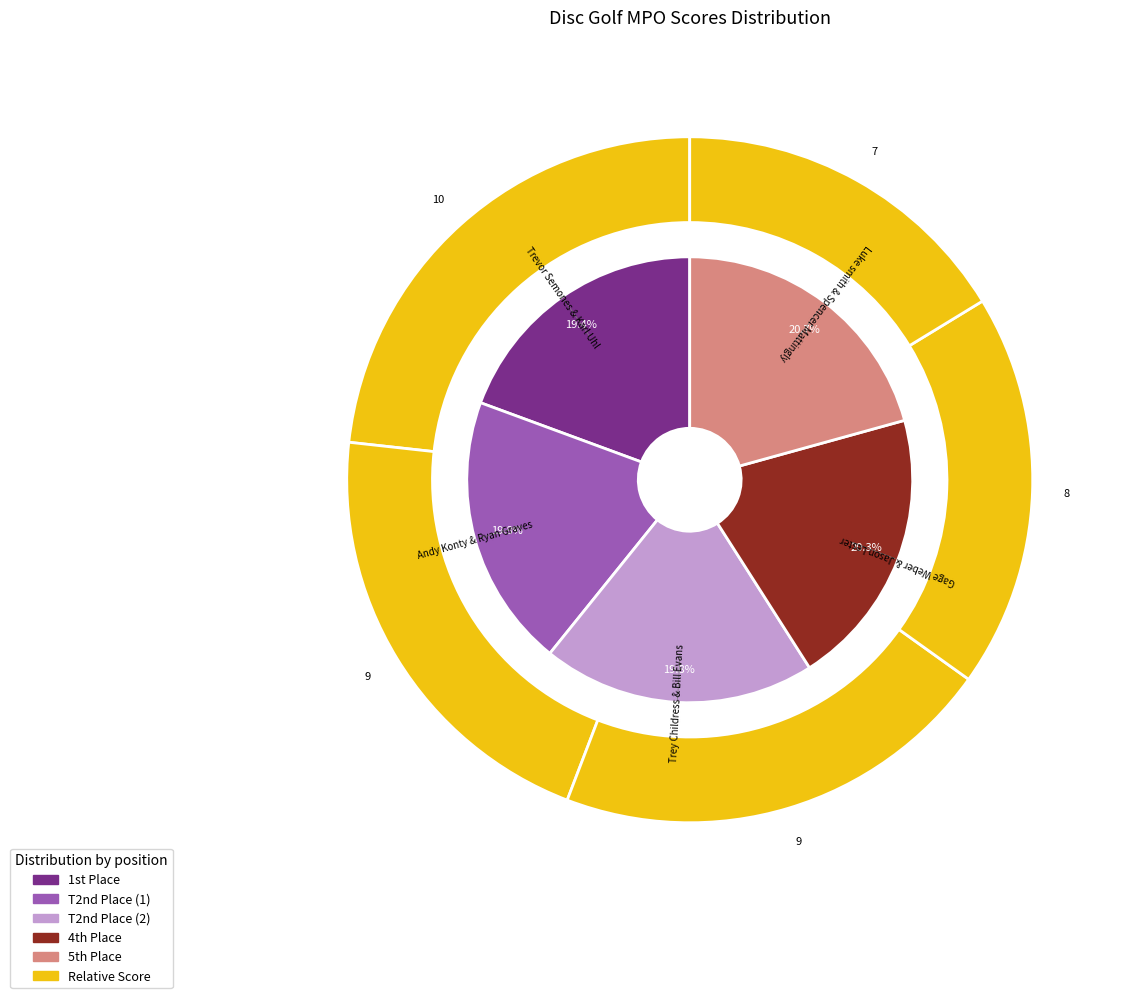

The 3 slice represents 10% of the pie. True or false?

False